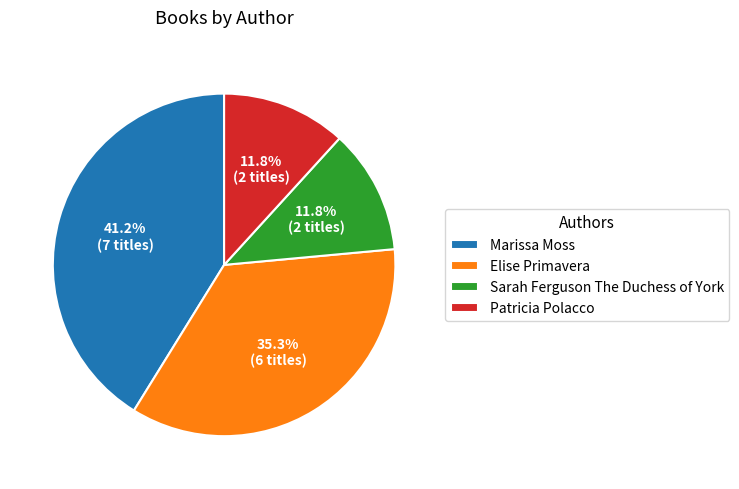

To the nearest percent, what is the combined percentage of Elise Primavera and Marissa Moss?

76%